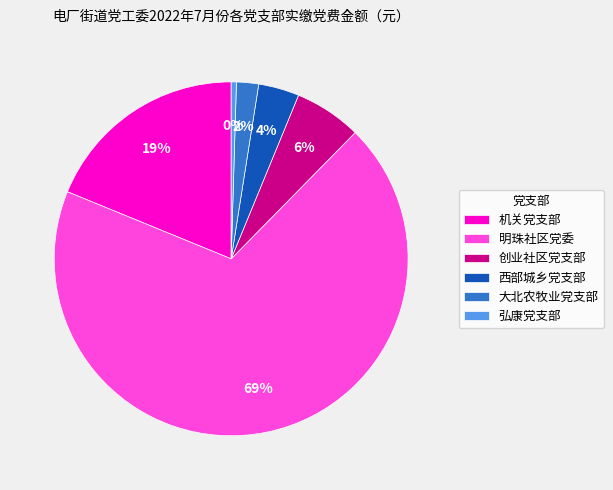

Is 西部城乡党支部 the majority of the pie?

No